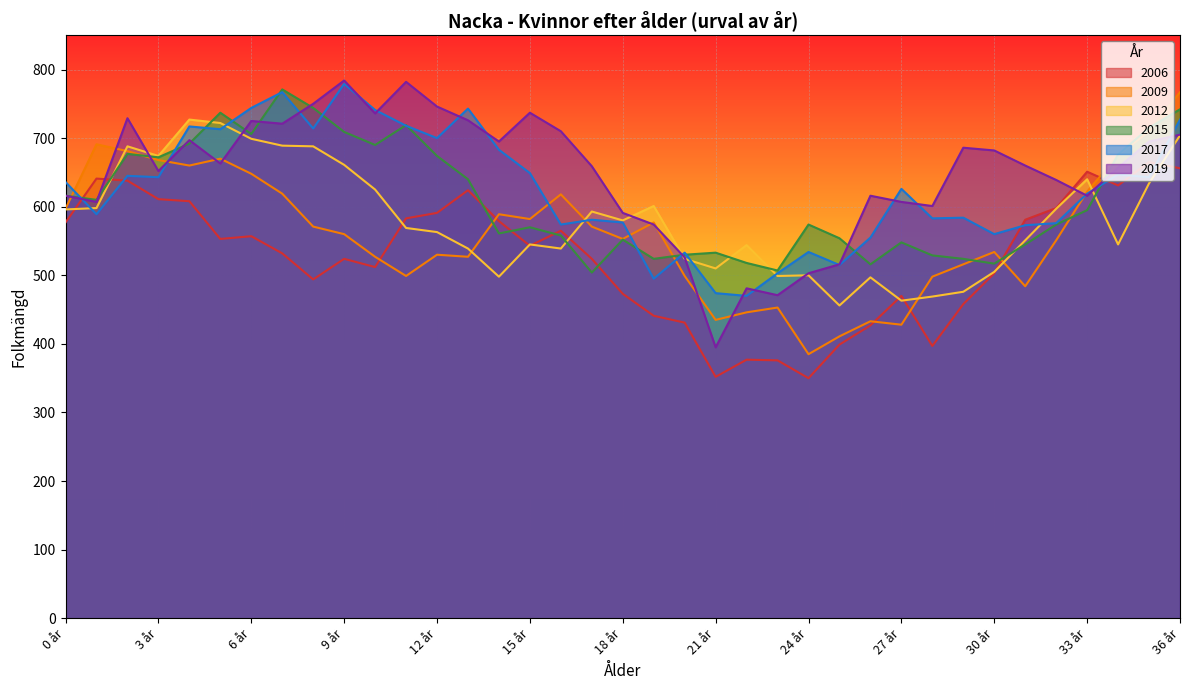

What is the difference between the maximum and second lowest values in the 2012 series?

264